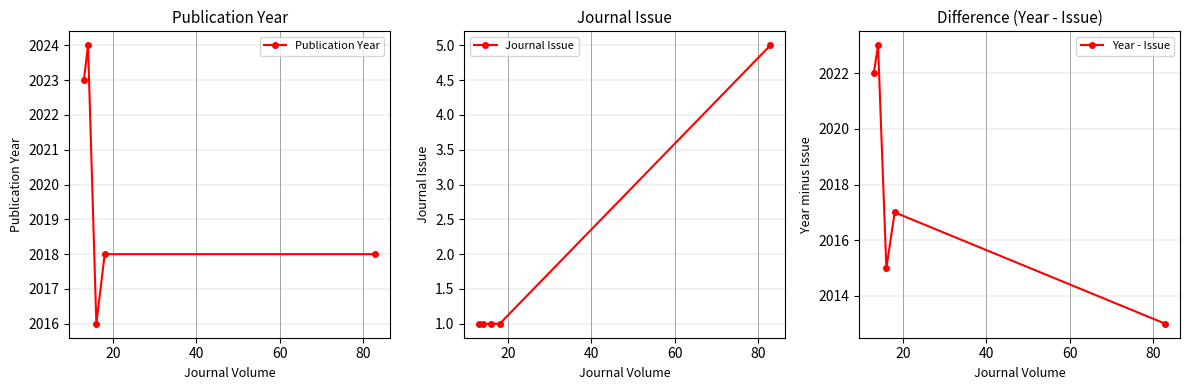

What is the difference between the second highest and second lowest values in the Year - Issue series?

7